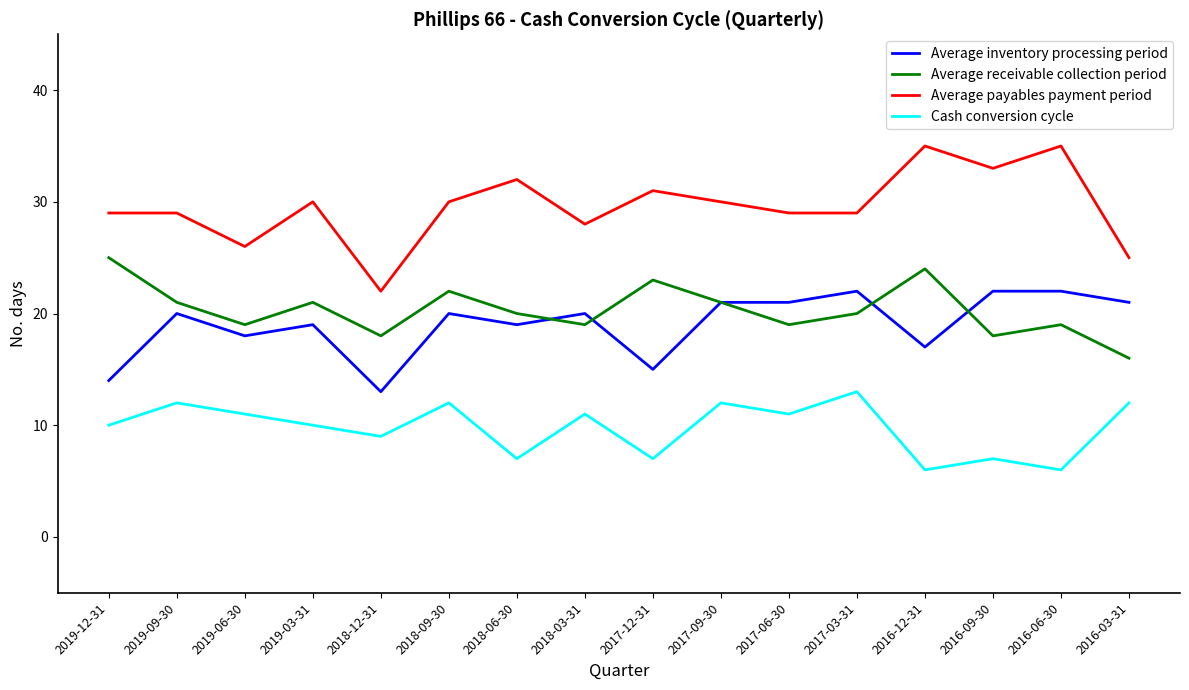

True or false: Cash conversion cycle has a value of 9 at 2016-06-30.

False